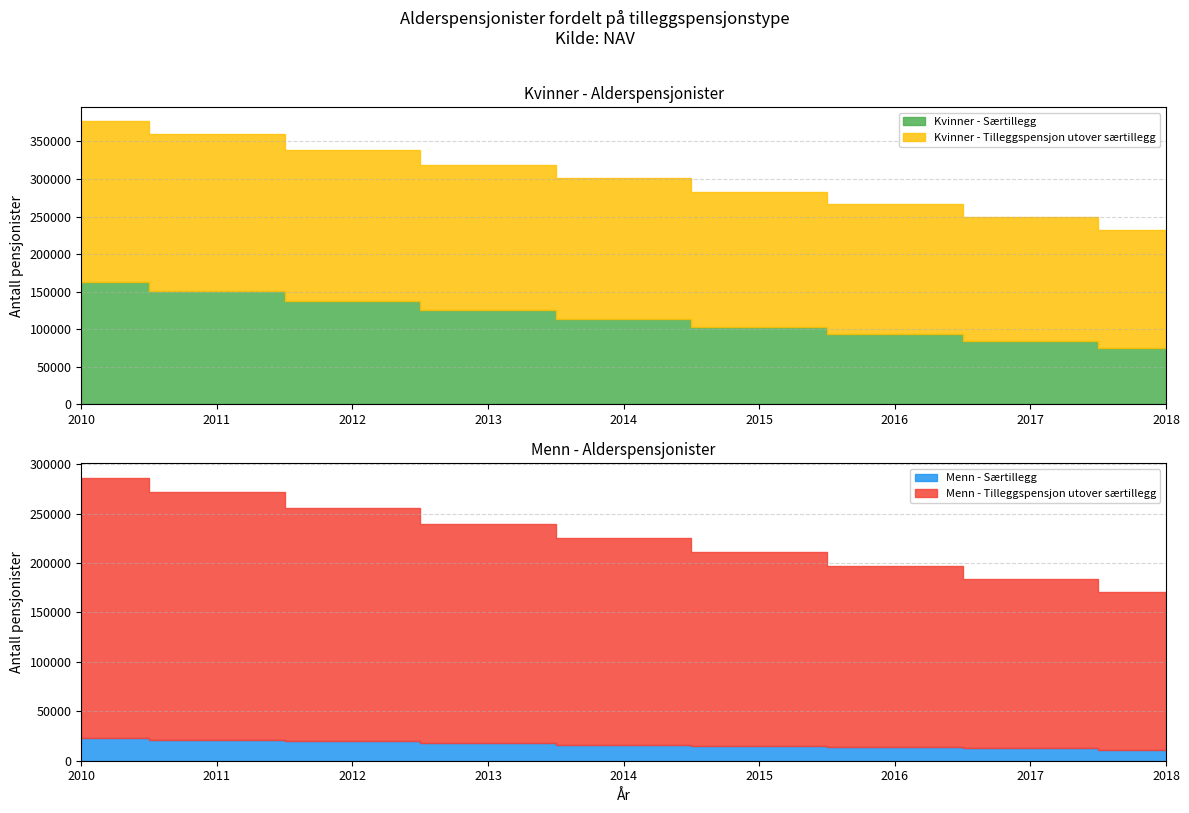

Reading right to left, extract all data points from this chart.

Kvinner - Tilleggspensjon utover særtillegg: 156729	164681	172728	180156	187529	192432	200952	209316	214663
Kvinner - Særtillegg: 75554	84321	93520	102992	113453	126200	137783	150483	162367
Menn - Tilleggspensjon utover særtillegg: 159573	171623	183744	196040	208950	221974	236399	250953	263325
Menn - Særtillegg: 11349	12528	13765	14959	16350	17879	19583	21361	23205